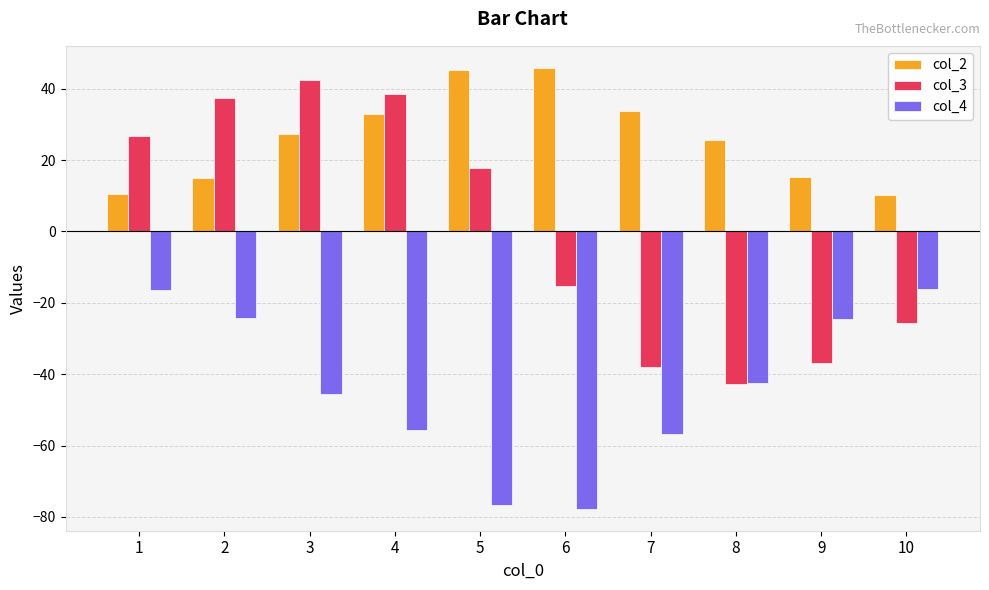

Between 6 and 8, which series saw the biggest shift?

col_4